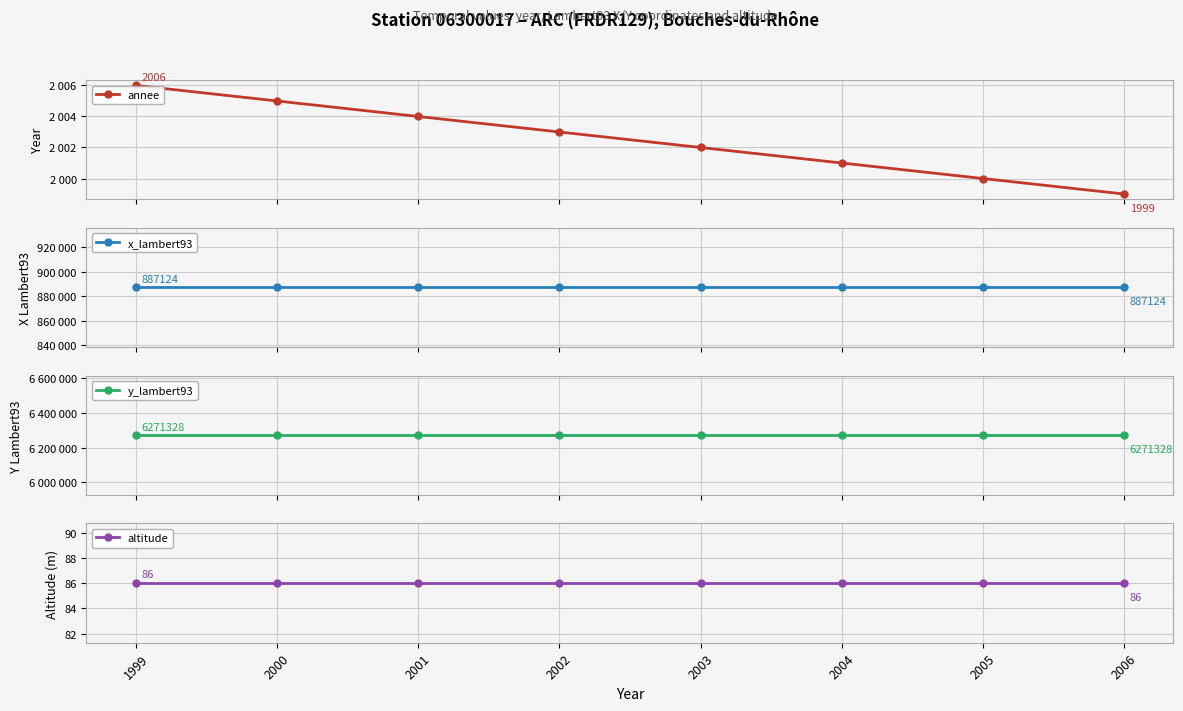

What are all the series names shown in the legend?

annee, x_lambert93, y_lambert93, altitude